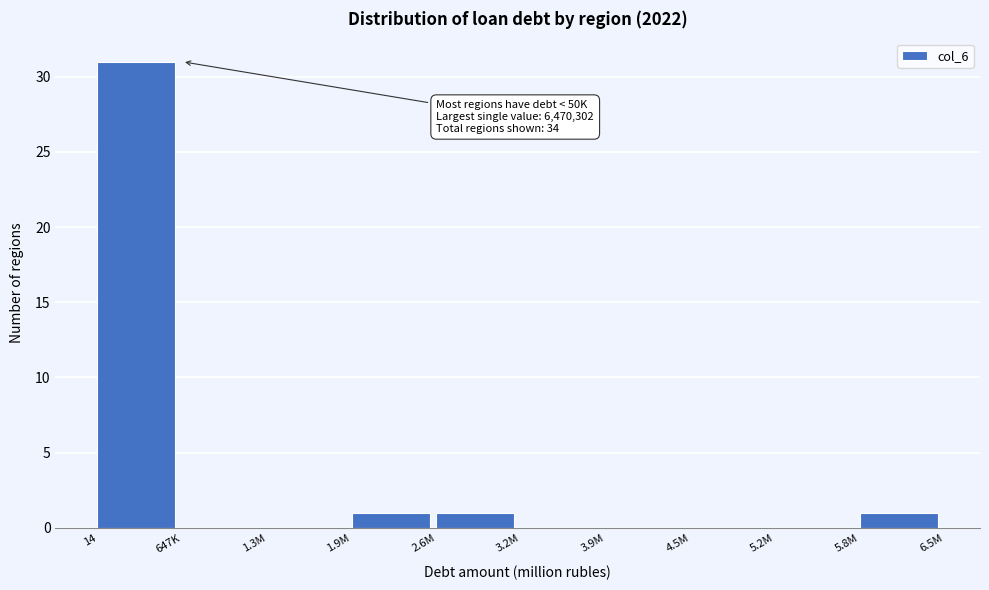

Reading right to left, what are all the values shown in this chart?

5.8M=1	5.2M=0	4.5M=0	3.9M=0	3.2M=0	2.6M=1	1.9M=1	1.3M=0	647K=0	14=31